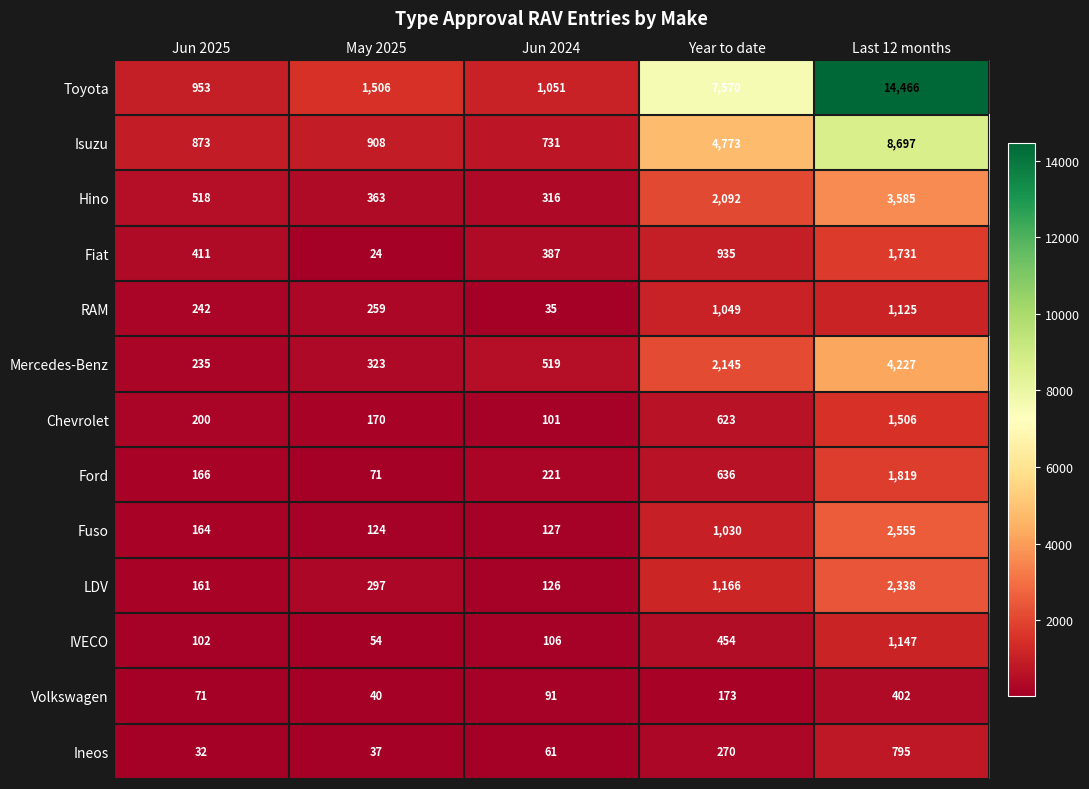

The value of LDV at Jun 2025 is 219. True or false?

False